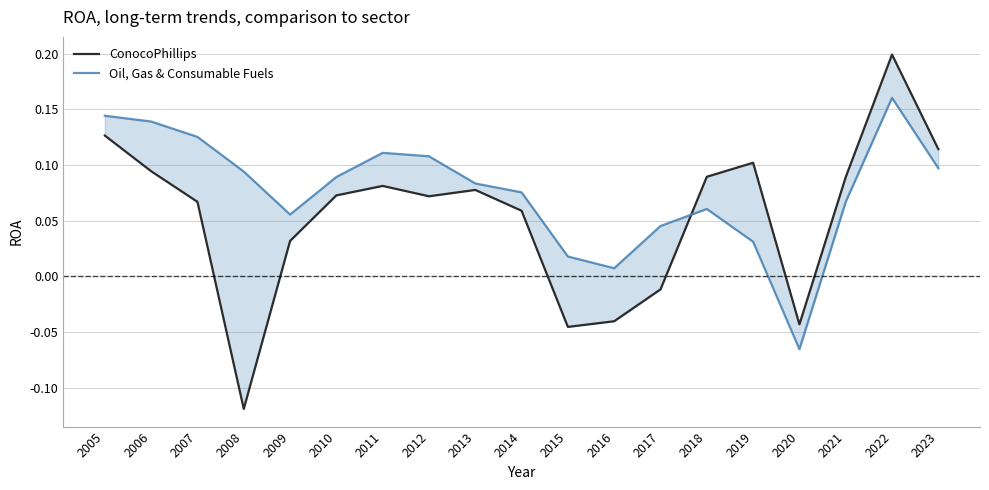

How many lines are shown in the chart?

2